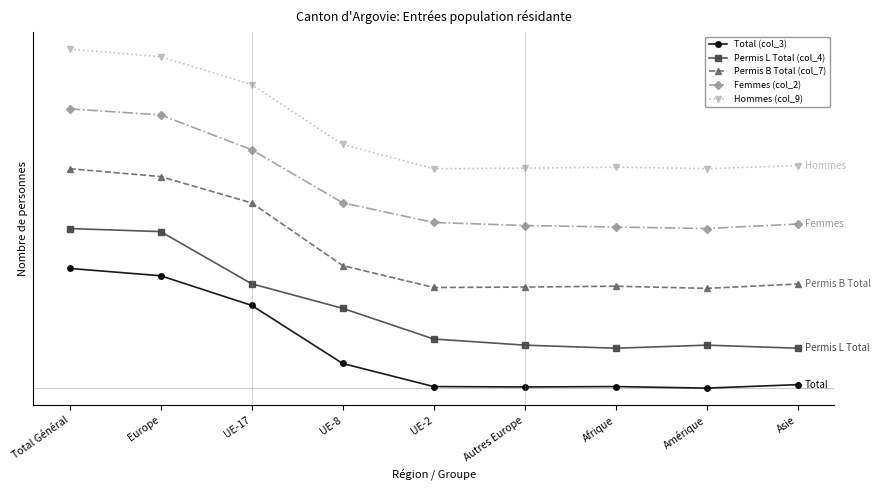

Between UE-8 and Amérique, which series saw the biggest shift?

Permis L Total (col_4)